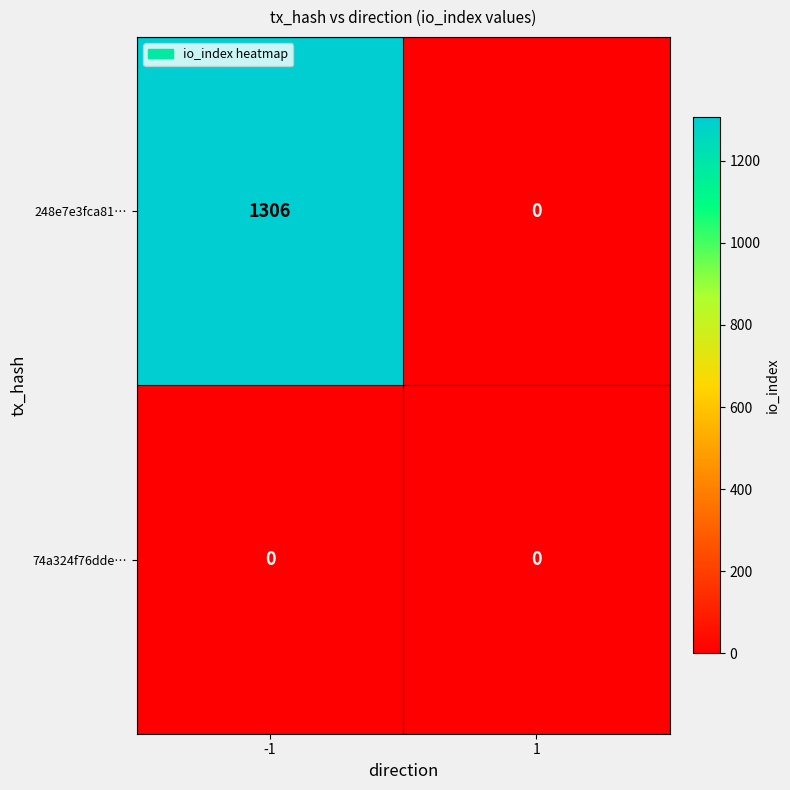

At which category is the sum across all series the highest?

-1